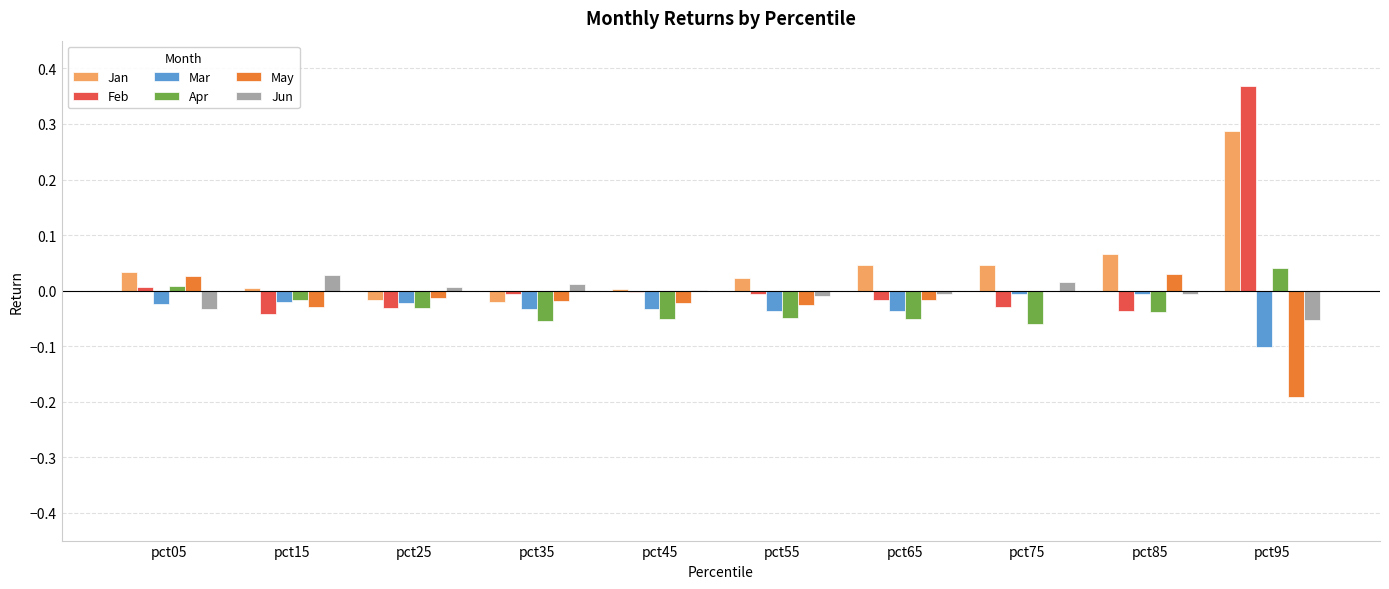

Which series changed the most between pct65 and pct75?

Mar